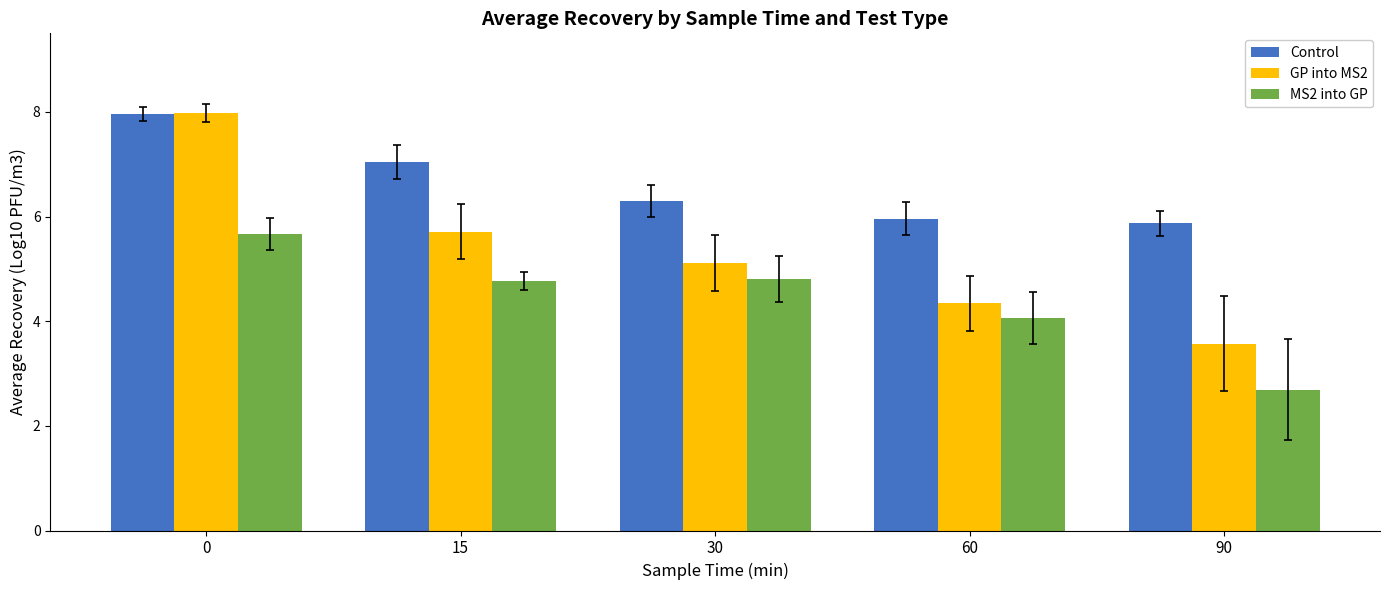

How many series are shown in this chart?

3